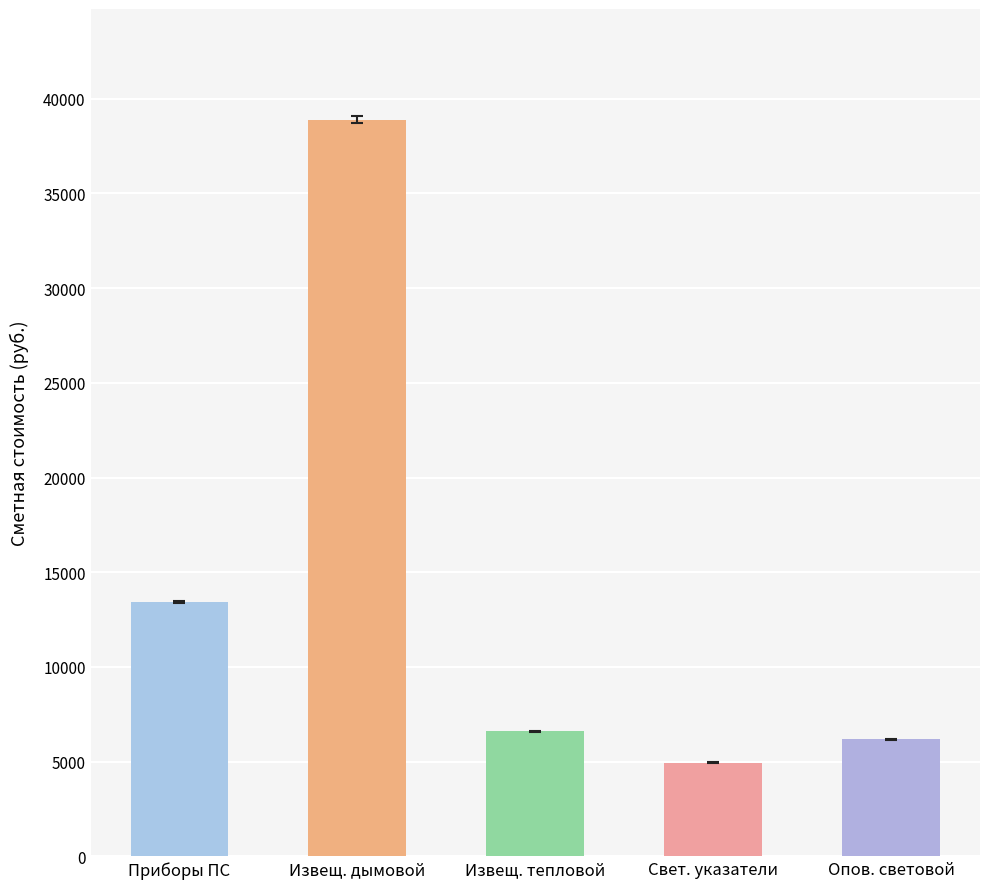

Reading left to right, what are all the values shown in this chart?

Приборы ПС=13442.3	Извещ. дымовой=38903.5	Извещ. тепловой=6606.5	Свет. указатели=4934.8	Опов. световой=6187.5